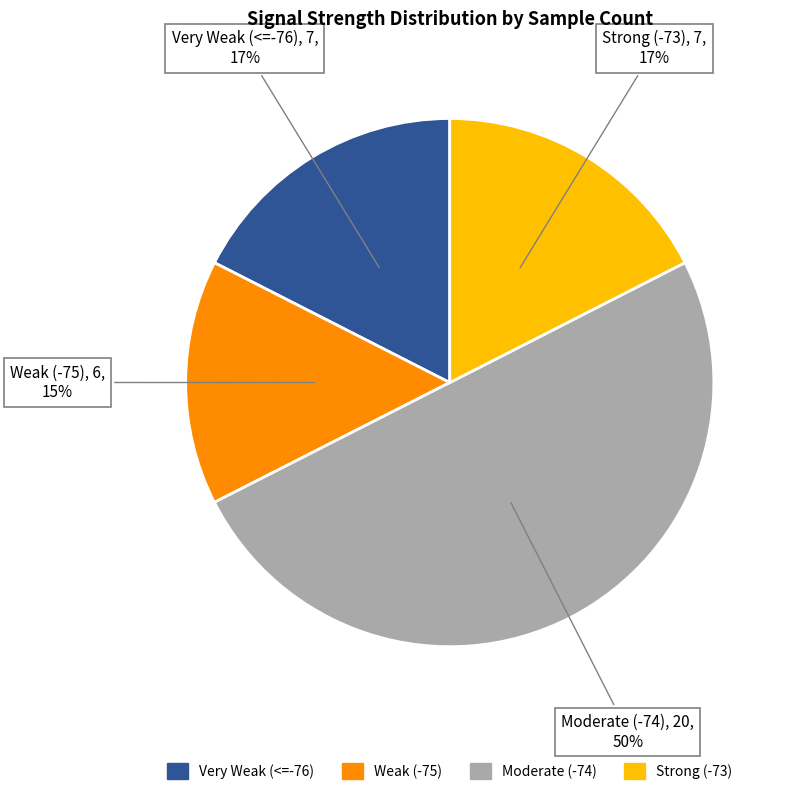

To the nearest percent, what is the average slice percentage?

25%